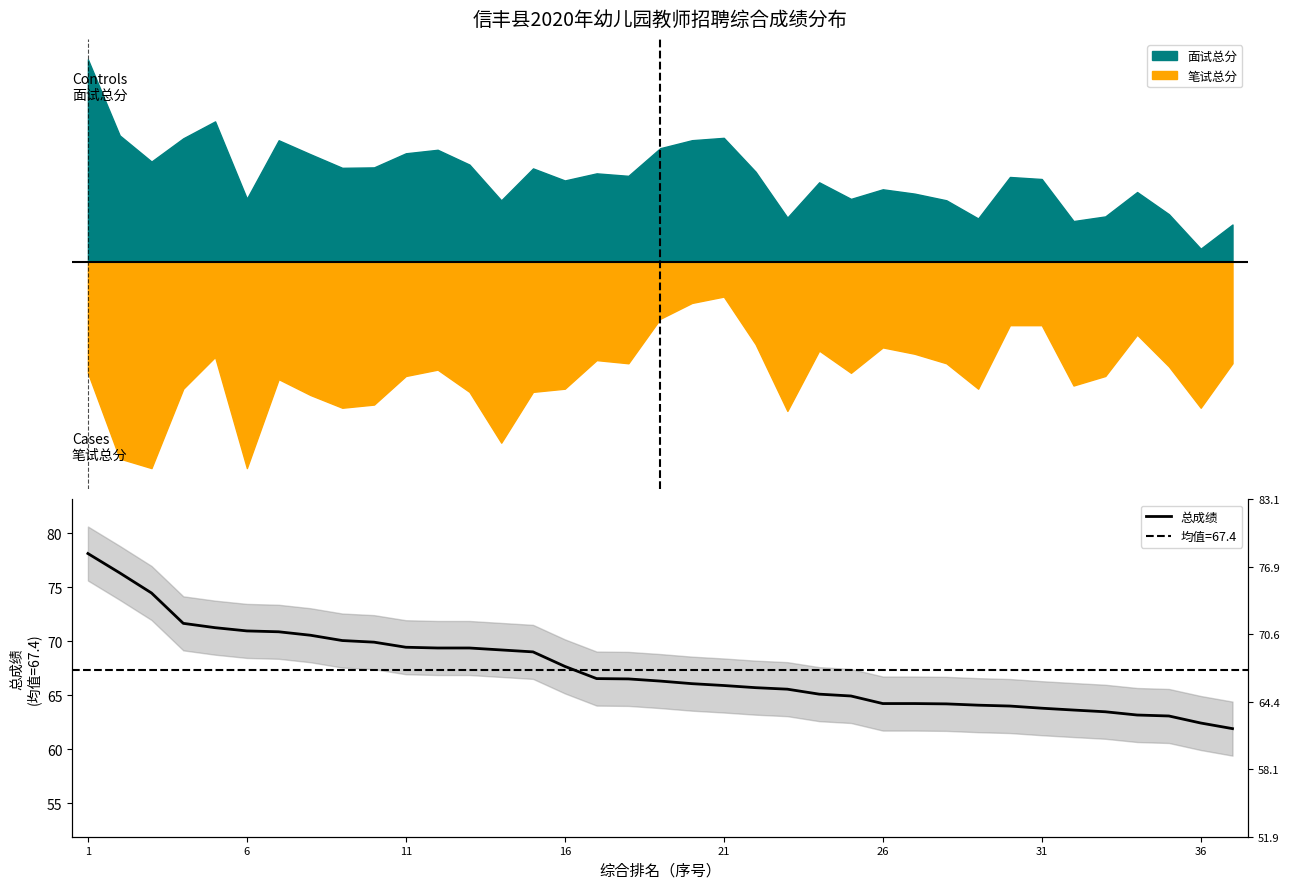

Reading left to right, transcribe all the data shown in this chart.

78.1	76.3	74.5	71.7	71.2	71.0	70.9	70.5	70.1	69.9	69.4	69.4	69.4	69.2	69.0	67.7	66.5	66.5	66.3	66.1	65.9	65.7	65.6	65.1	64.9	64.2	64.2	64.2	64.1	64.0	63.8	63.6	63.5	63.2	63.1	62.4	61.9